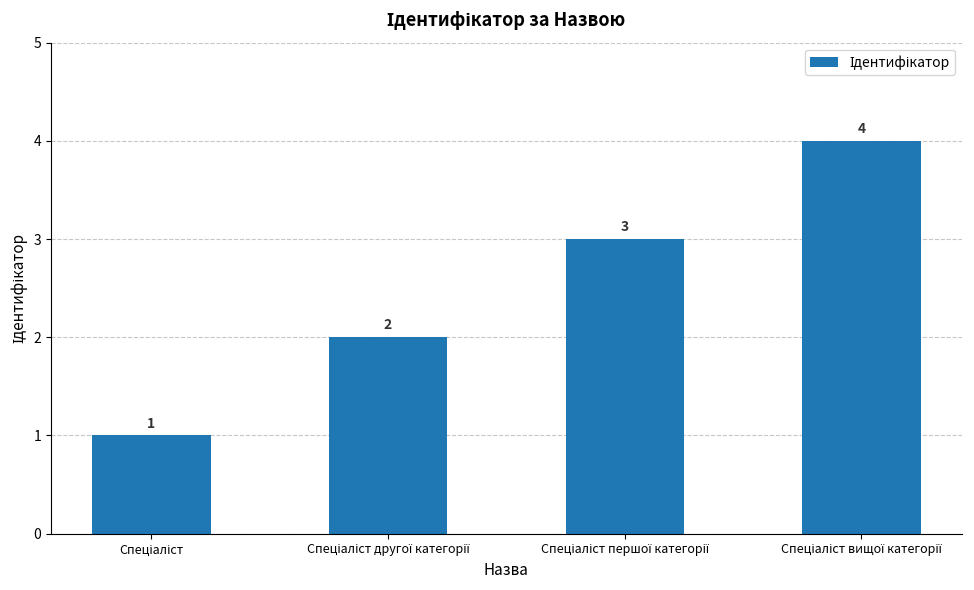

What is the maximum value shown in the chart?

4